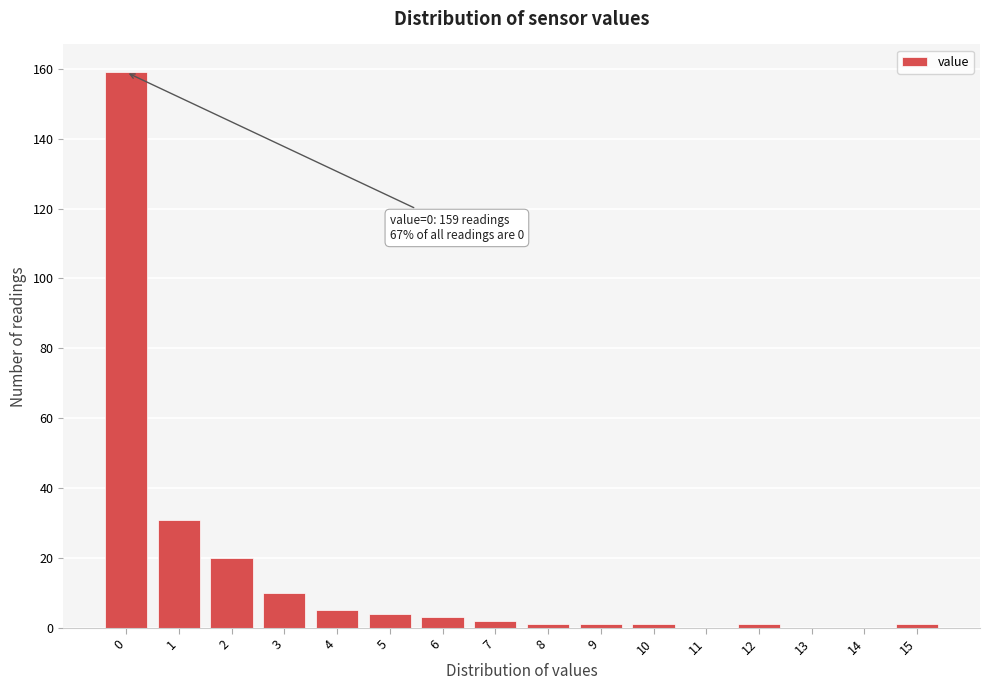

Reading left to right, transcribe all the data shown in this chart.

0=159	1=31	2=20	3=10	4=5	5=4	6=3	7=2	8=1	9=1	10=1	11=0	12=1	13=0	14=0	15=1